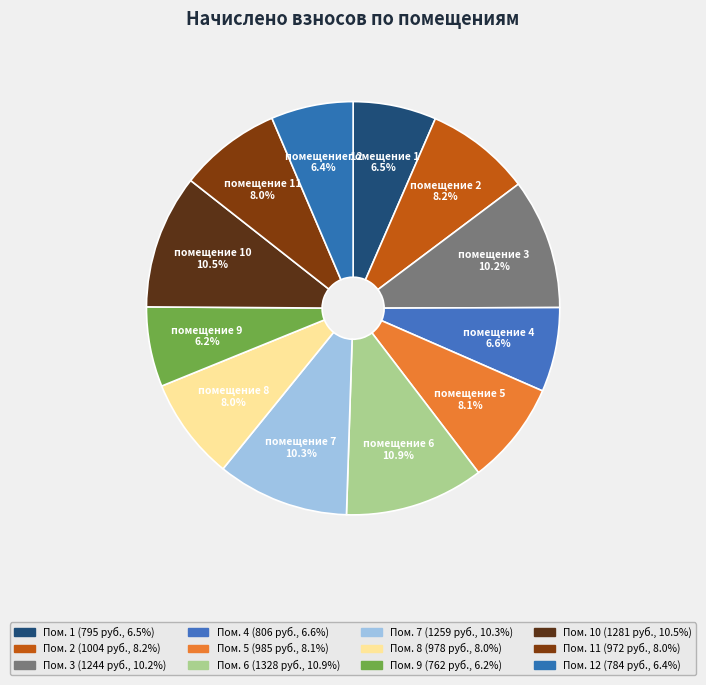

How many segments does this pie chart have?

12